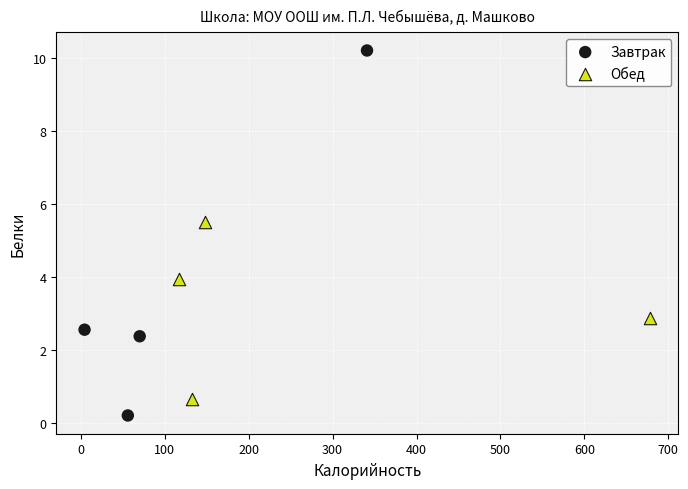

Which series reaches the minimum Y coordinate?

Завтрак